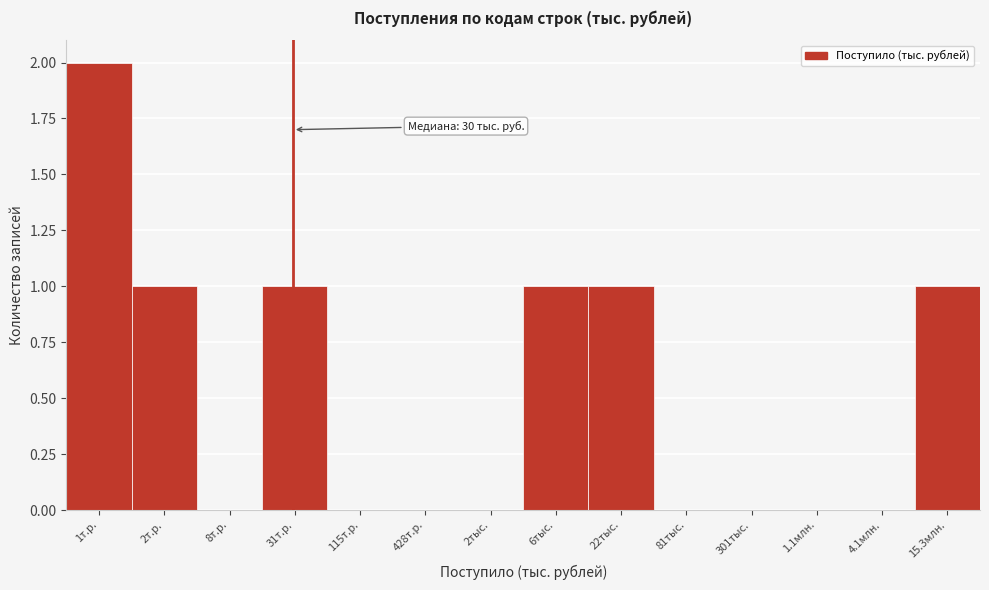

Reading left to right, what are all the values shown in this chart?

1т.р.=2	2т.р.=1	8т.р.=0	31т.р.=1	115т.р.=0	428т.р.=0	2тыс.=0	6тыс.=1	22тыс.=1	81тыс.=0	301тыс.=0	1.1млн.=0	4.1млн.=0	15.3млн.=1